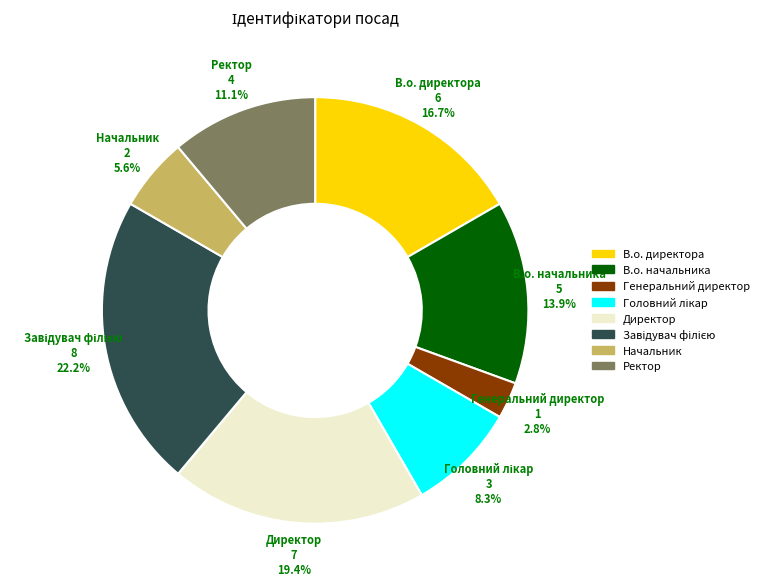

To the nearest percent, what portion does Директор represent?

19%